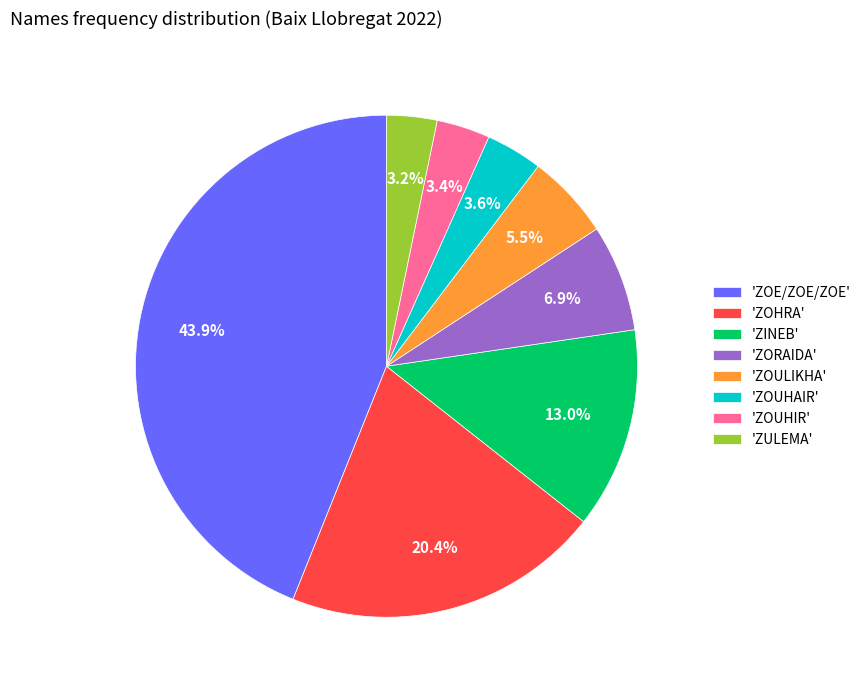

What percentage do 'ZOULIKHA' and 'ZOUHIR' together represent?

8.9%